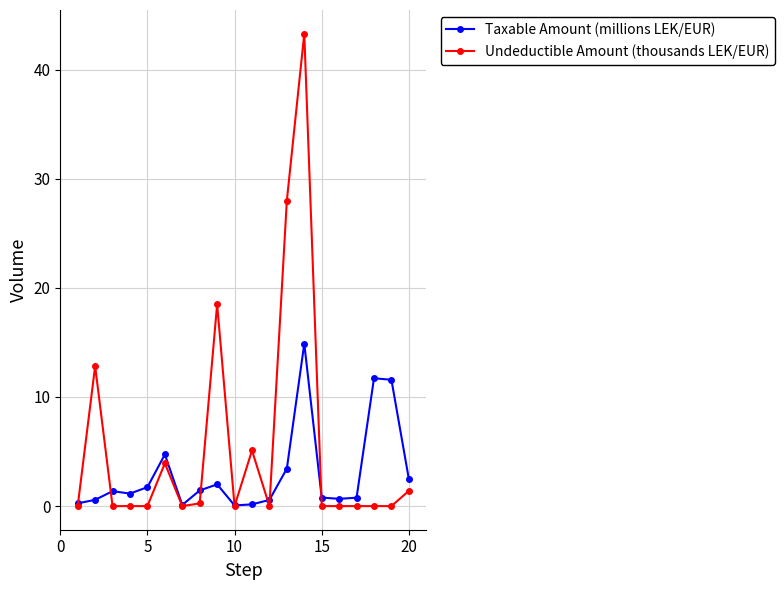

Count the number of data series in this chart.

2